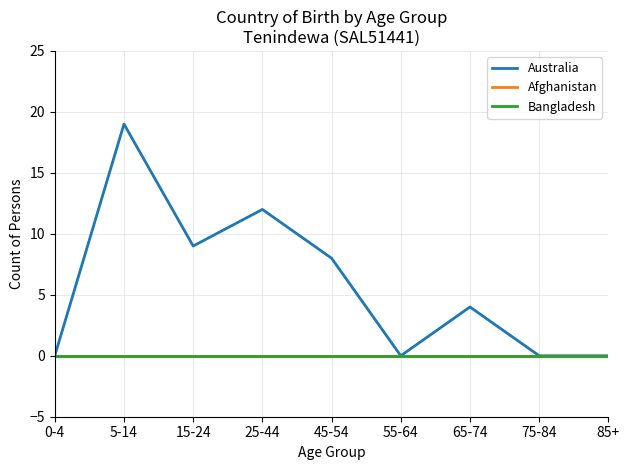

True or false: Australia and Bangladesh intersect in this chart.

False